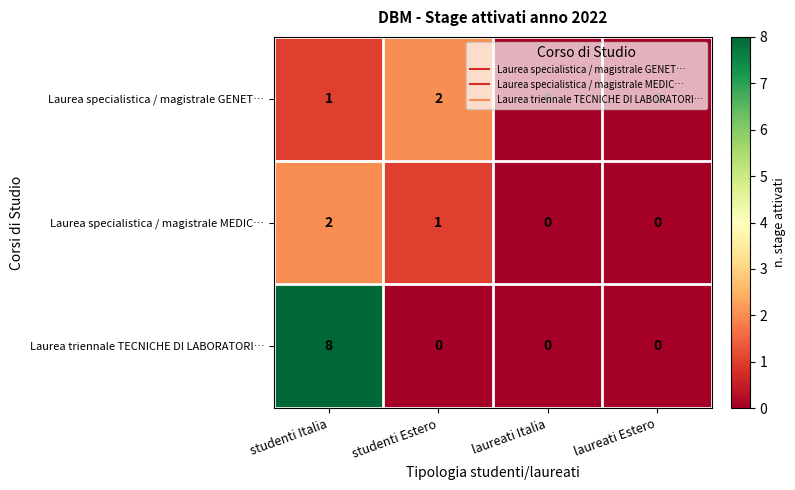

True or false: Laurea specialistica / magistrale MEDIC… has a value of 0 at laureati Estero.

True